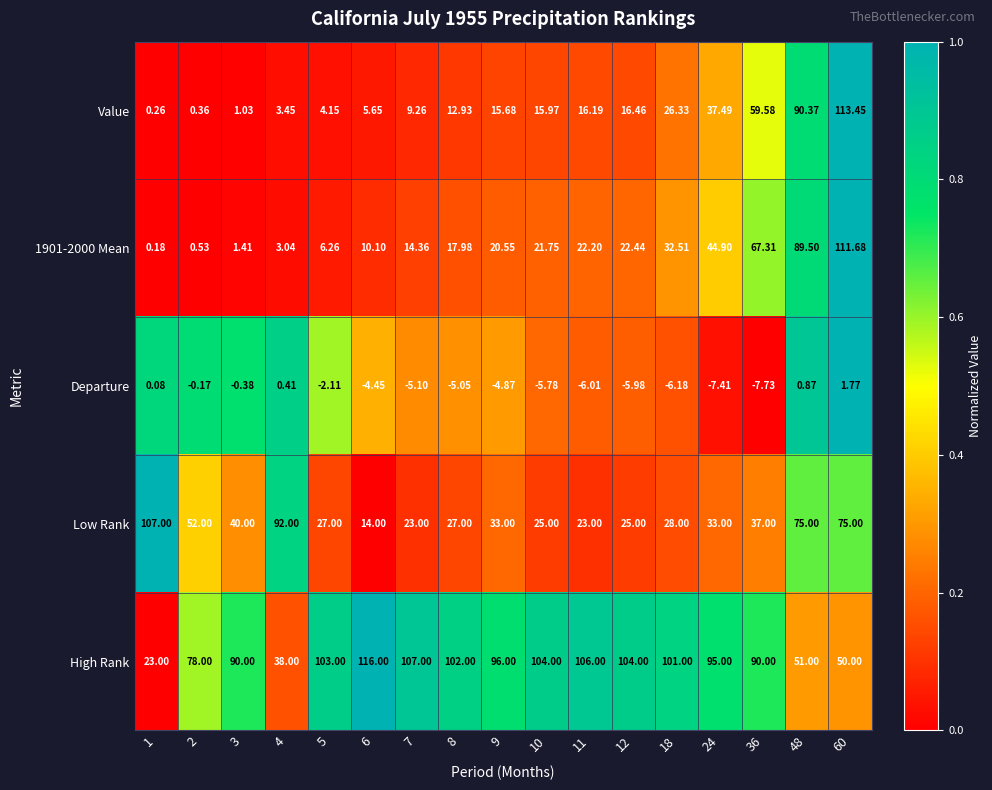

Which series has the widest spread of values?

Value